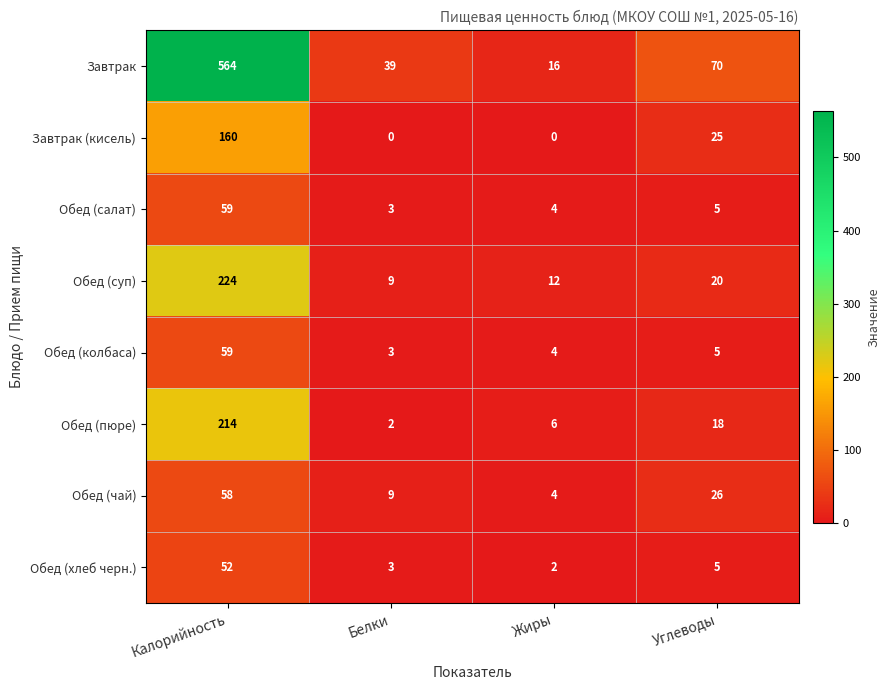

At which label is Обед (пюре) closest to 108?

Углеводы